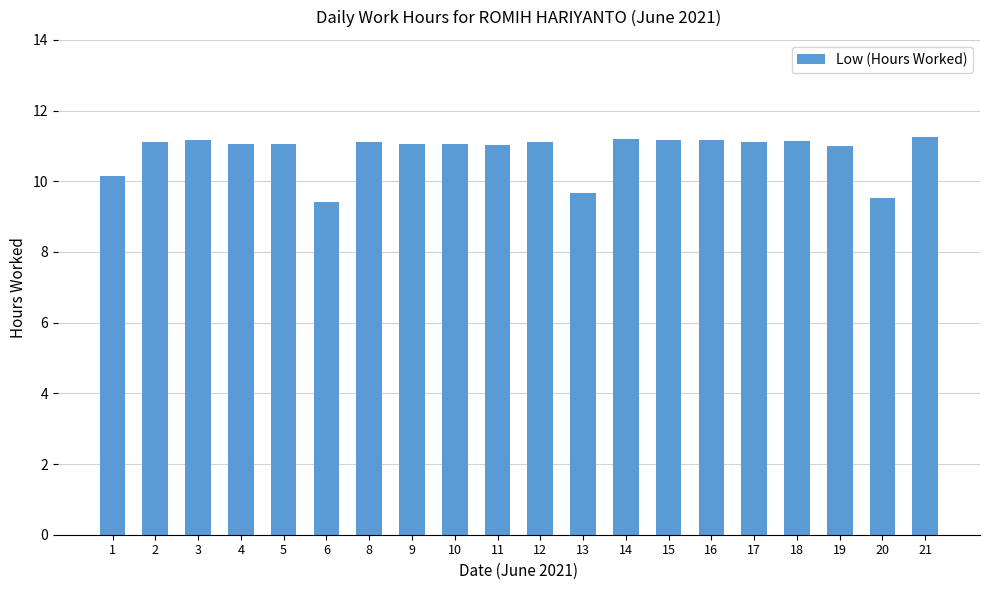

What is the smallest value displayed?

9.4